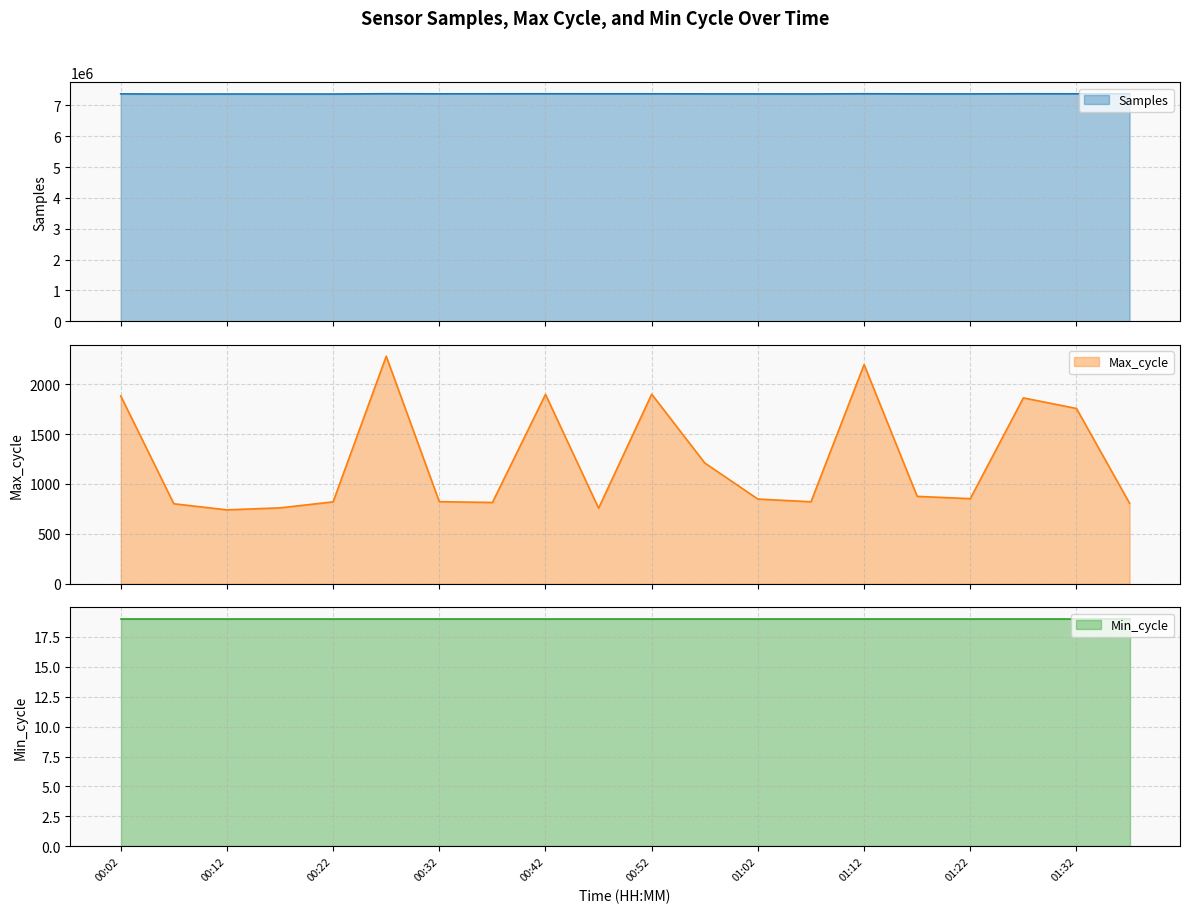

What is the highest value of the Samples series?

7375056